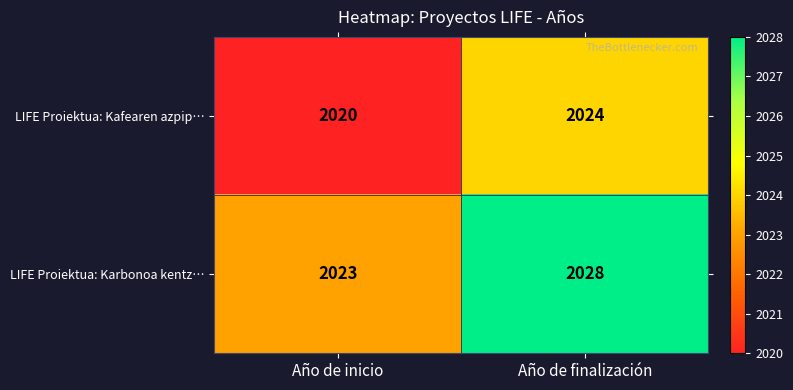

List the series in order of their overall mean, highest first.

LIFE Proiektua: Karbonoa kentz…, LIFE Proiektua: Kafearen azpip…